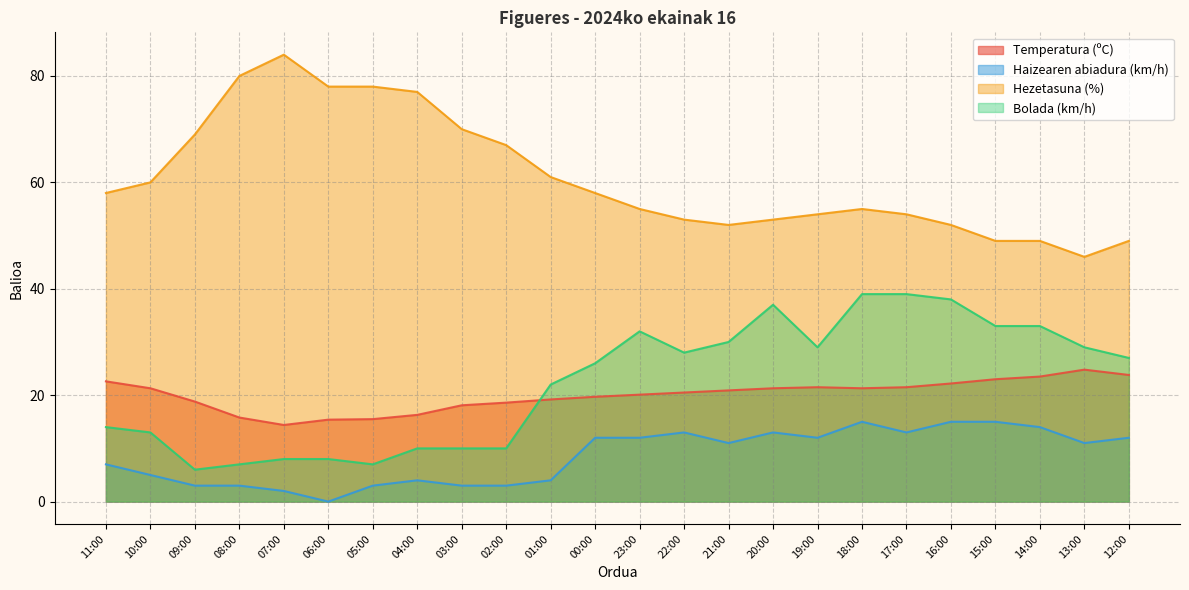

What is the maximum value shown in the chart?

84.0